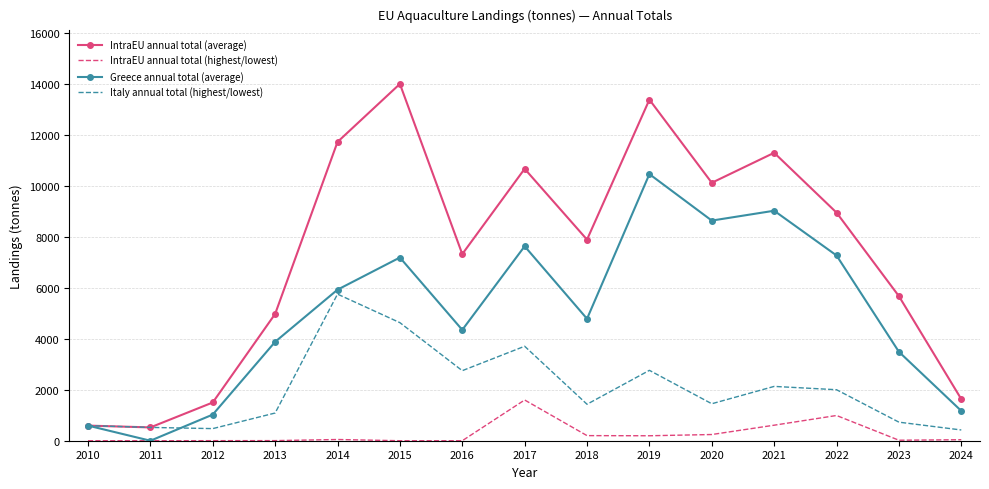

Count the number of data series in this chart.

4